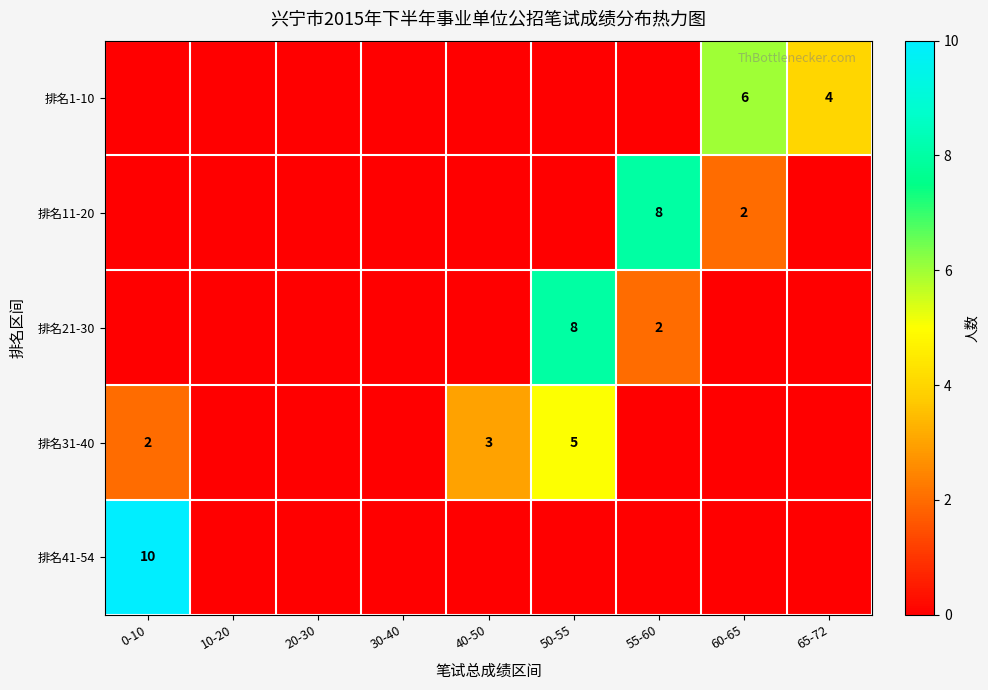

Is it true that 排名21-30 equals 3 at 50-55?

False